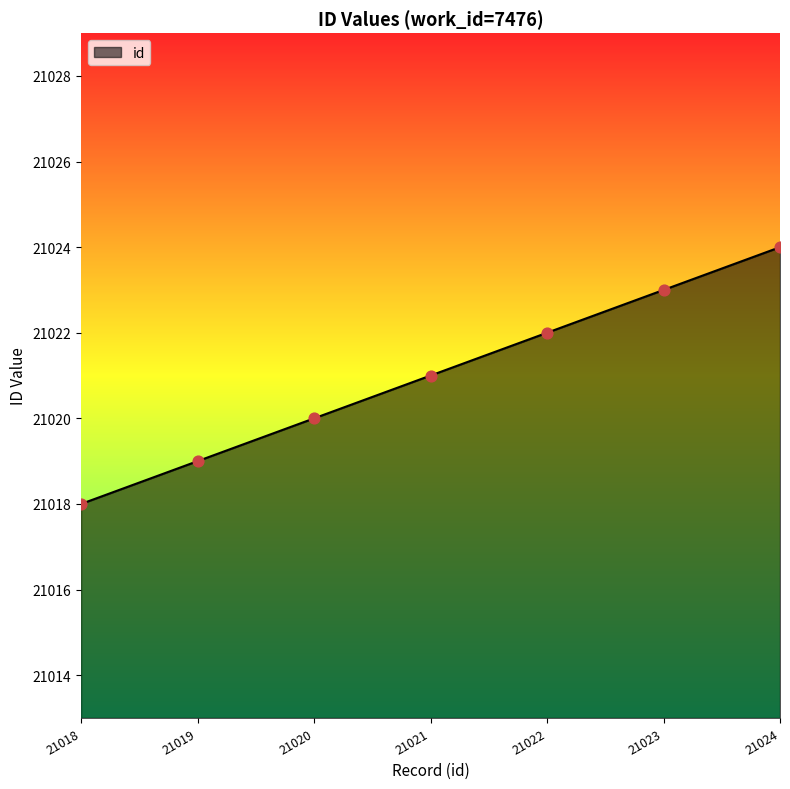

Between 21024 and 21021, which is larger?

21024